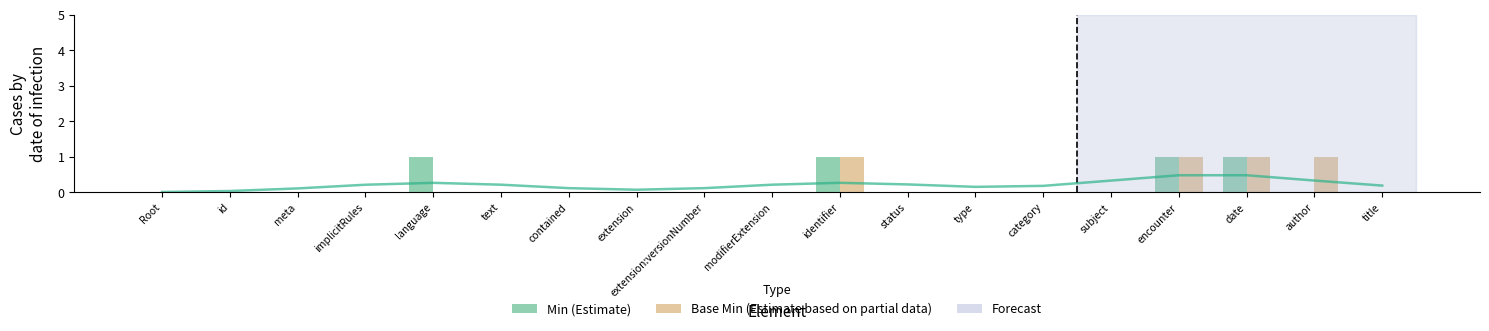

How many groups of bars are there?

19